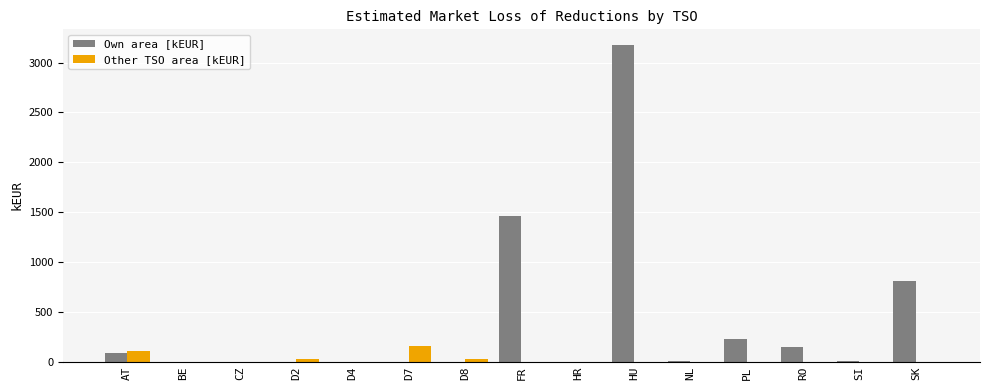

Is it true that Other TSO area [kEUR] equals 0.0 at SI?

True